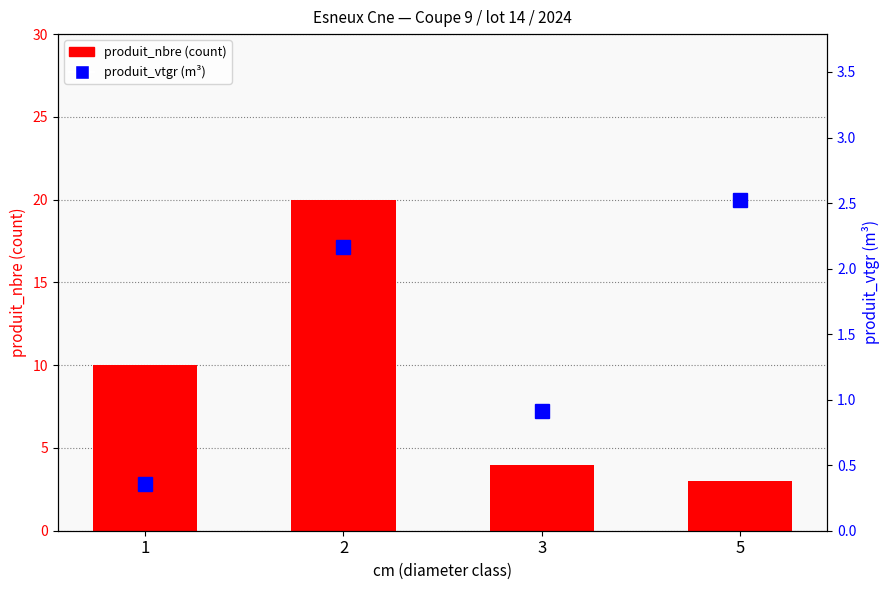

The produit_nbre (count) series shows 10.0 at 1. True or false?

True